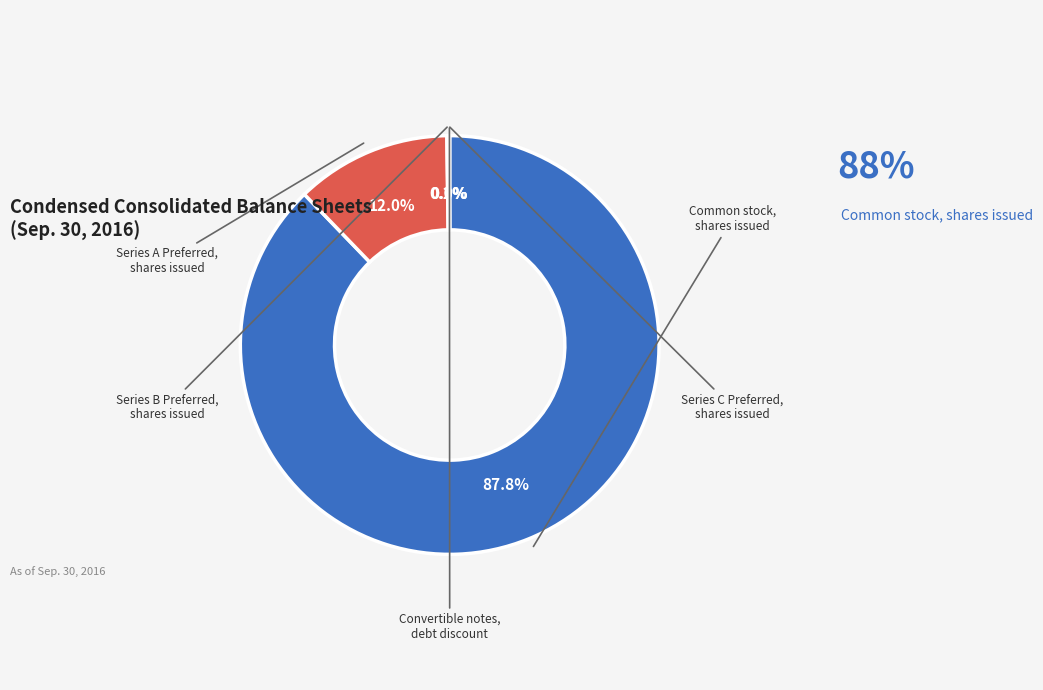

The Series A Preferred, shares issued slice represents 5% of the pie. True or false?

False